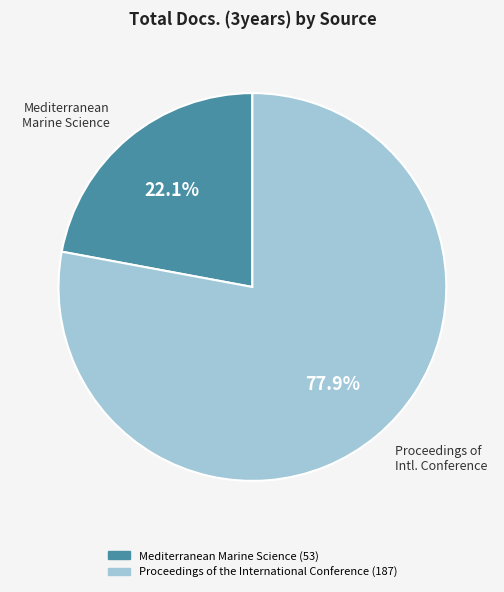

Which slice is the largest?

Proceedings of the International Conference